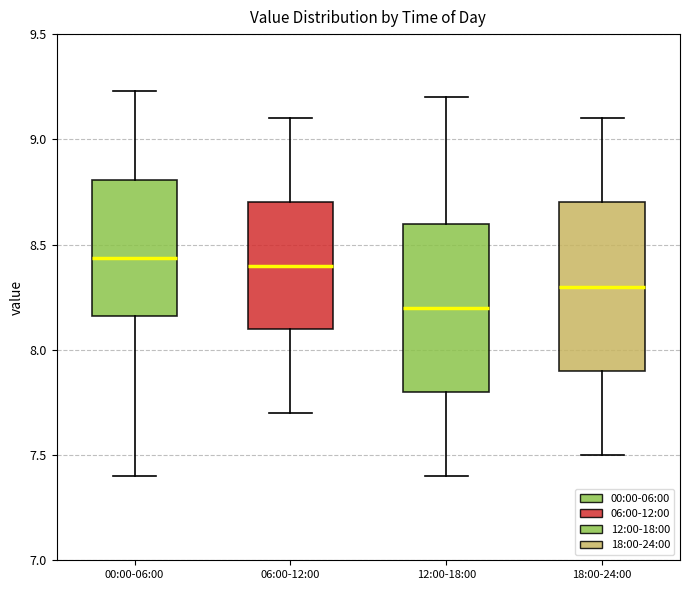

Where does the lower whisker of the box for 06:00-12:00 end on the y-axis? The values are not printed on the chart, so give them approximately, as read against the axis.

7.70